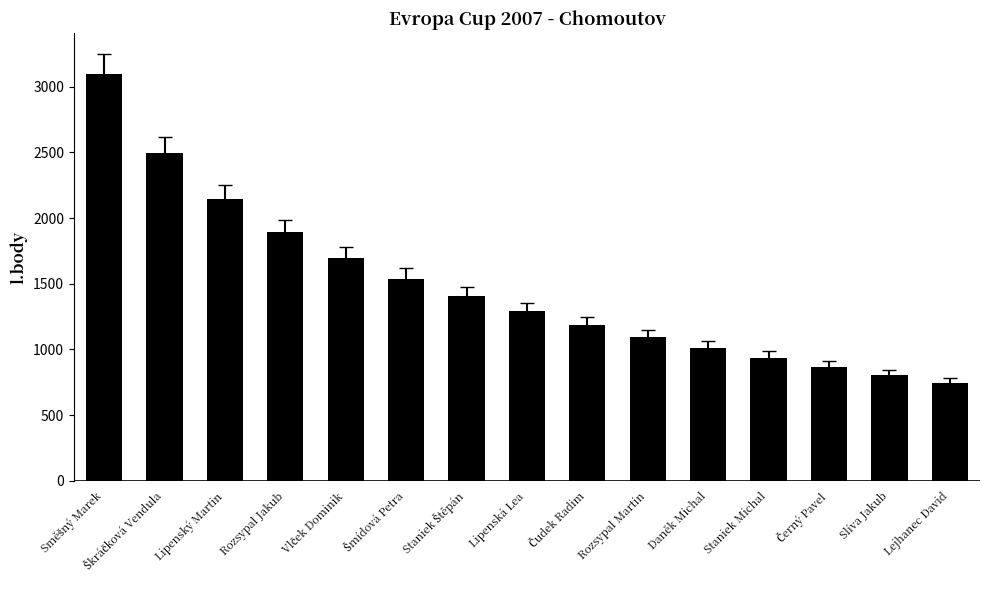

How many data points does each series have?

15